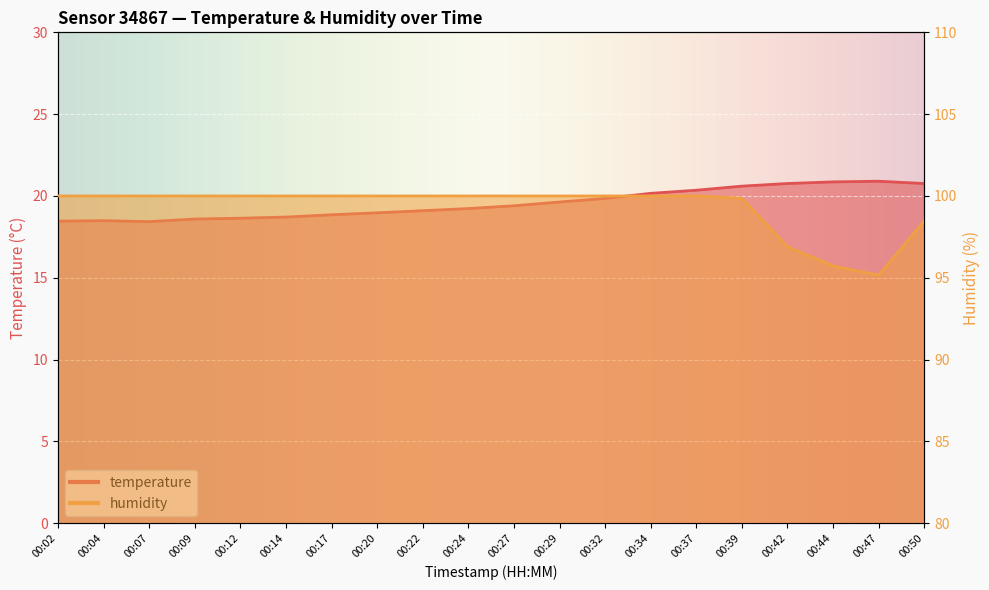

Which label corresponds to the largest value in the chart?

00:02